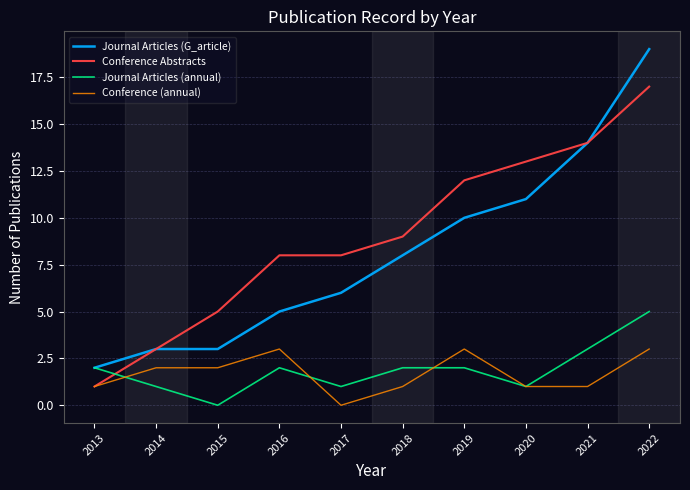

Rank the series at 2016 from lowest to highest value.

Journal Articles (annual), Conference (annual), Journal Articles (G_article), Conference Abstracts